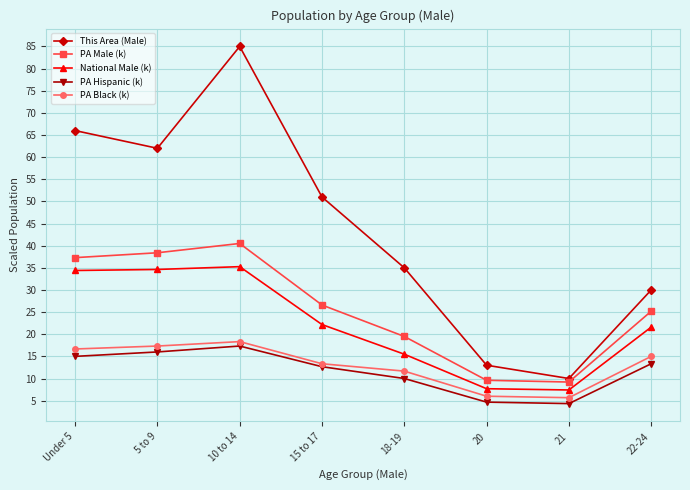

Where does the National Male (k) series first go above 22?

Under 5